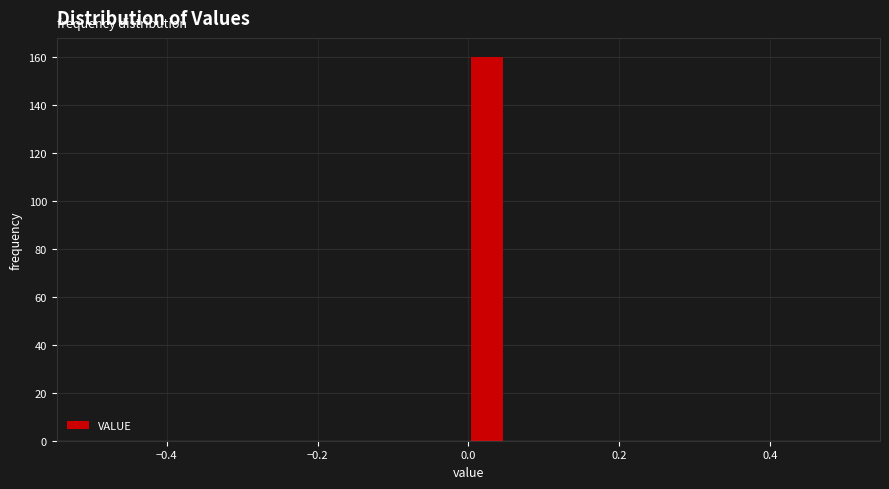

Read against the x-axis, roughly where is the centre of the tallest bar?

0.02